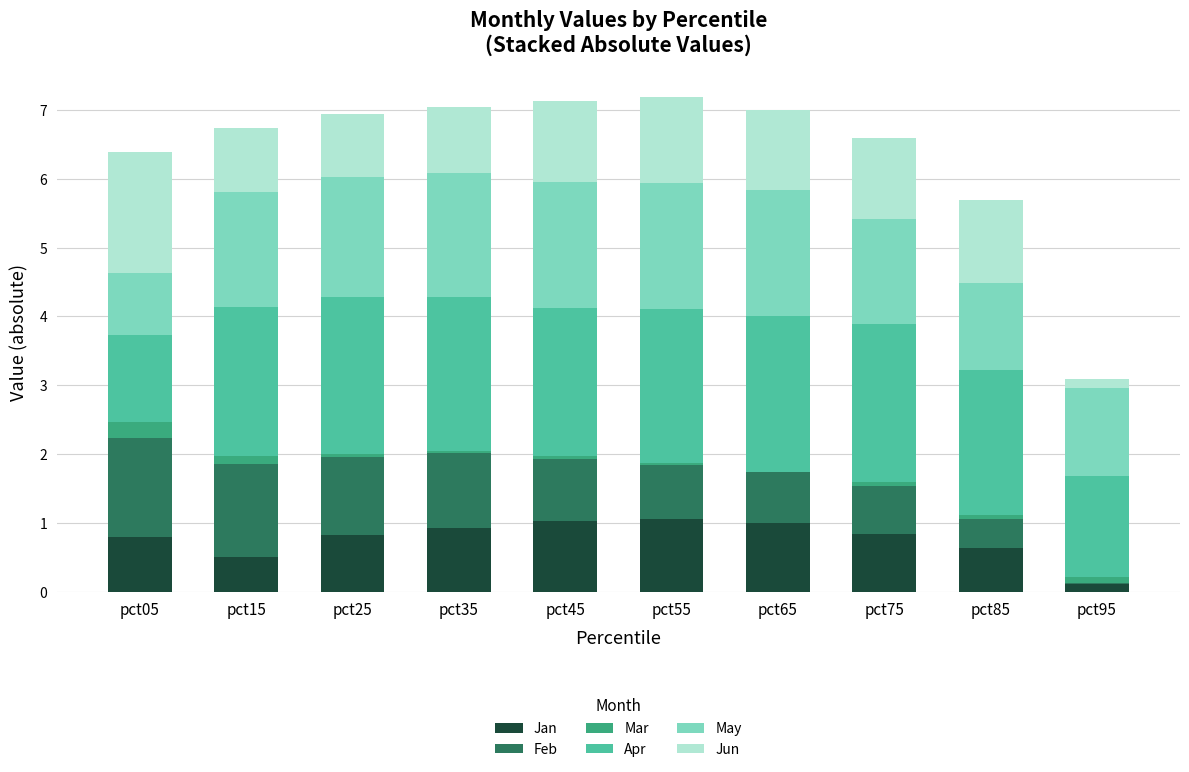

Read the May value at pct75.

1.5